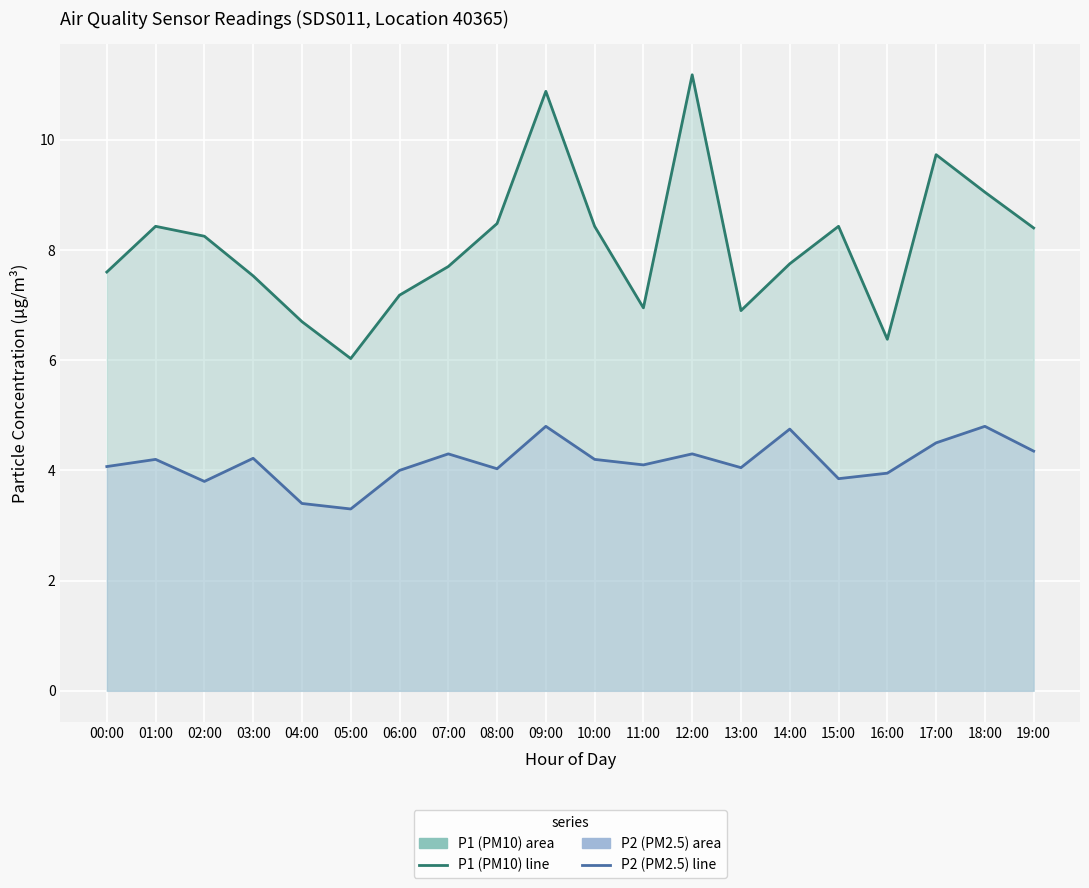

True or false: P1 line and P2 line intersect in this chart.

False